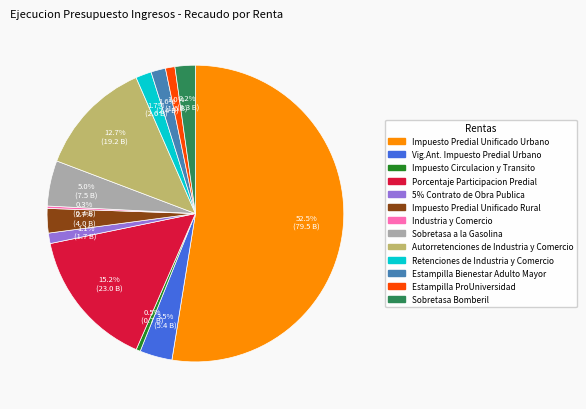

Which slice is the largest?

Impuesto Predial Unificado Urbano